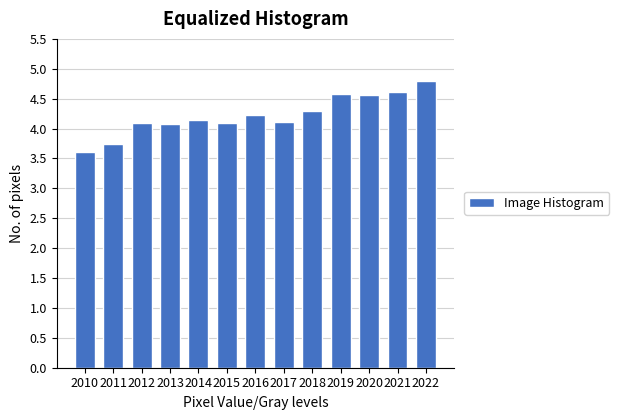

Reading left to right, what are all the values shown in this chart?

3.6	3.8	4.1	4.1	4.2	4.1	4.2	4.1	4.3	4.6	4.6	4.6	4.8